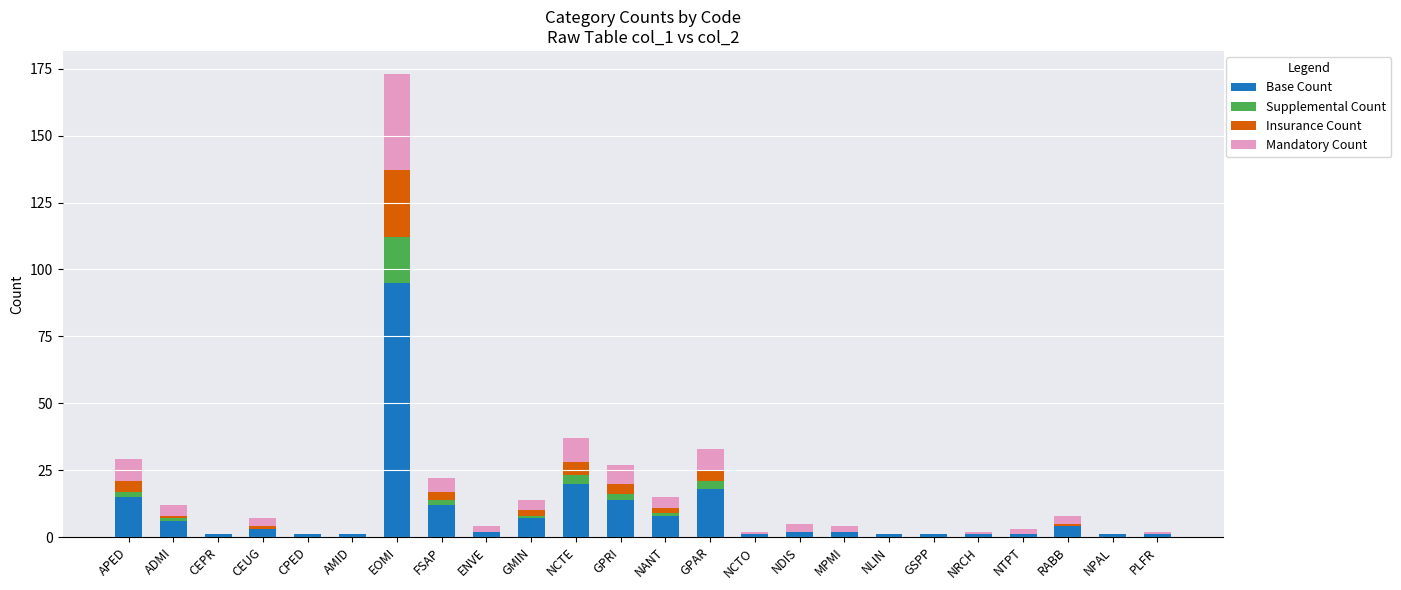

How many series are shown in this chart?

4